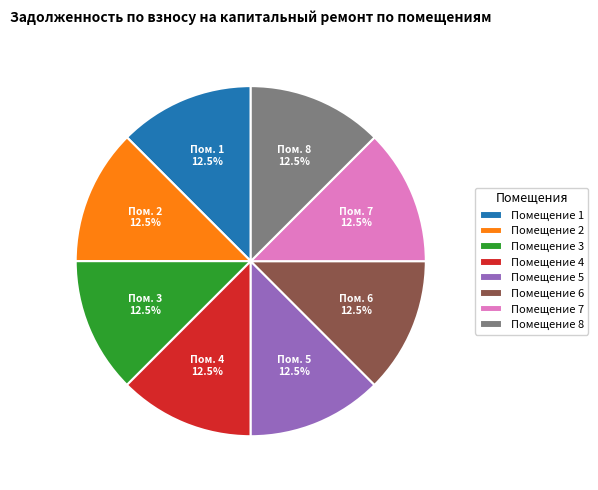

How many segments does this pie chart have?

8